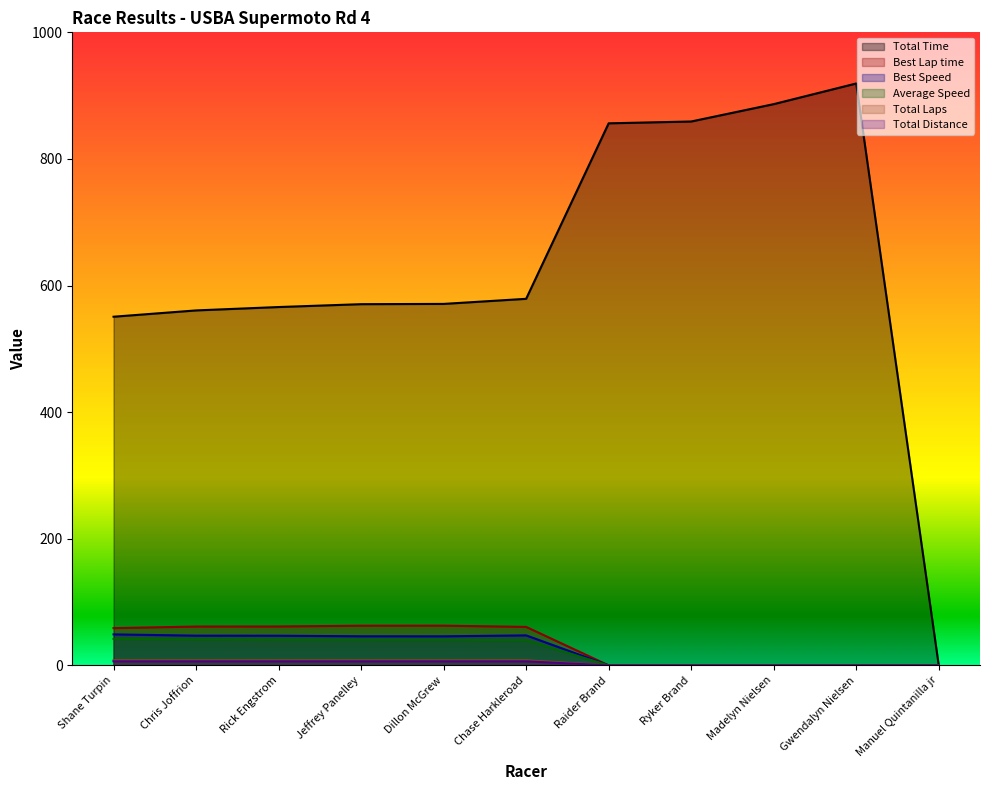

True or false: Best Speed has more than 0 interior local peaks.

True